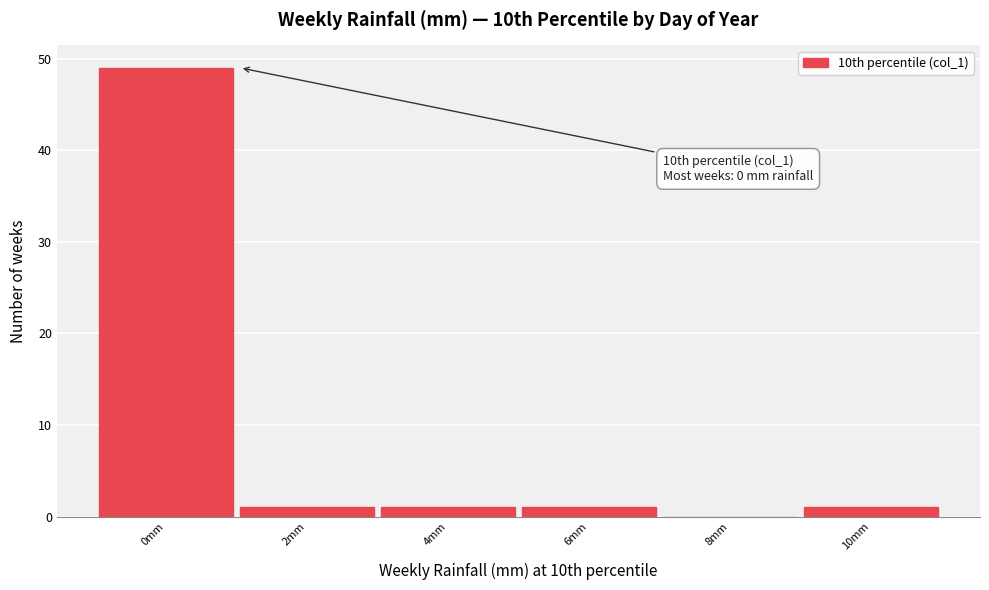

Reading left to right, transcribe all the data shown in this chart.

0mm=49	2mm=1	4mm=1	6mm=1	8mm=0	10mm=1